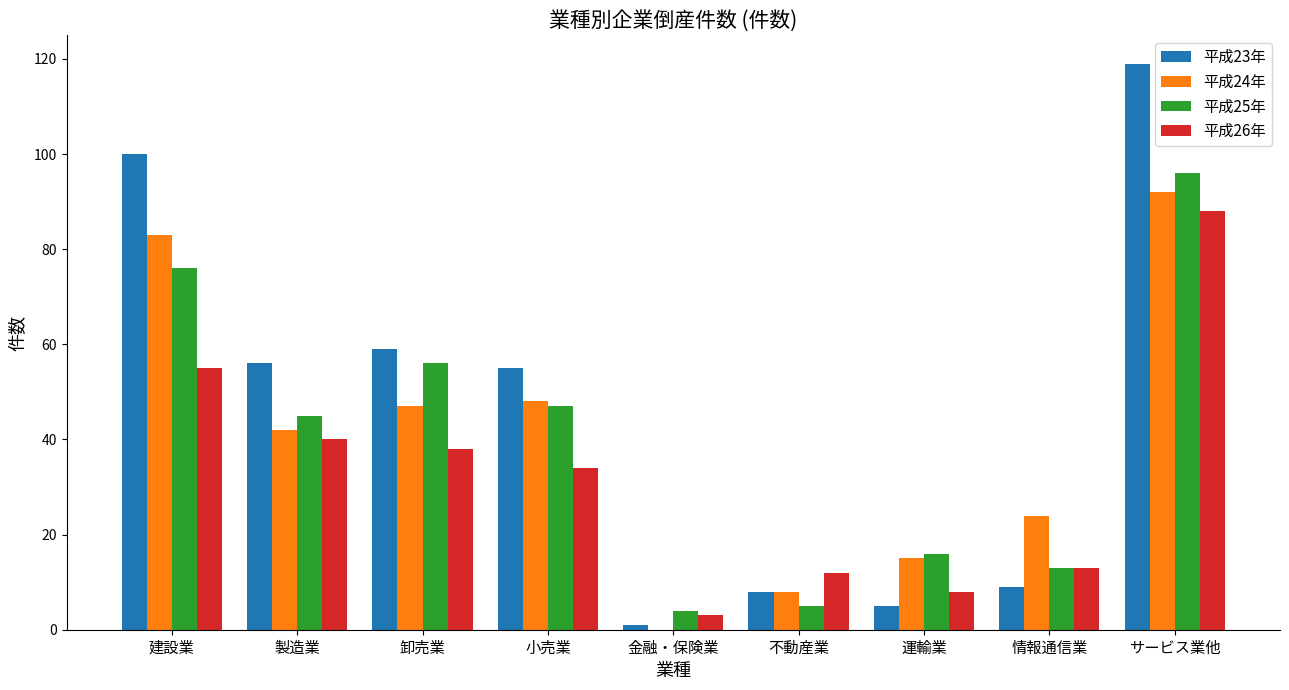

What is the maximum value shown in the chart?

119